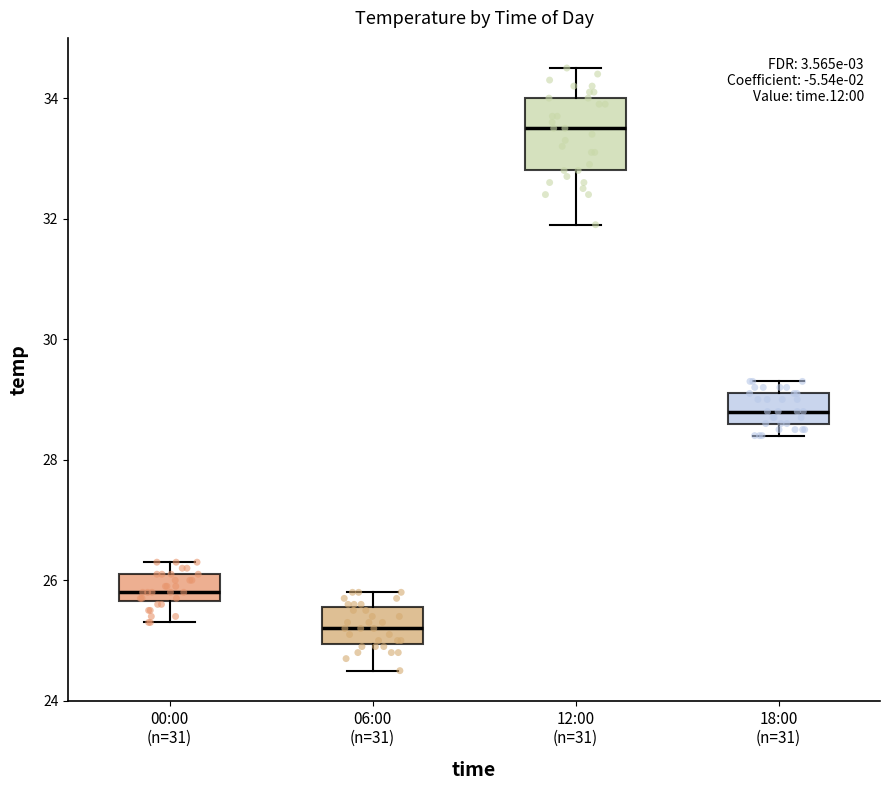

Comparing the boxes themselves (not the whiskers), which one is the tallest?

12:00 (n=31)